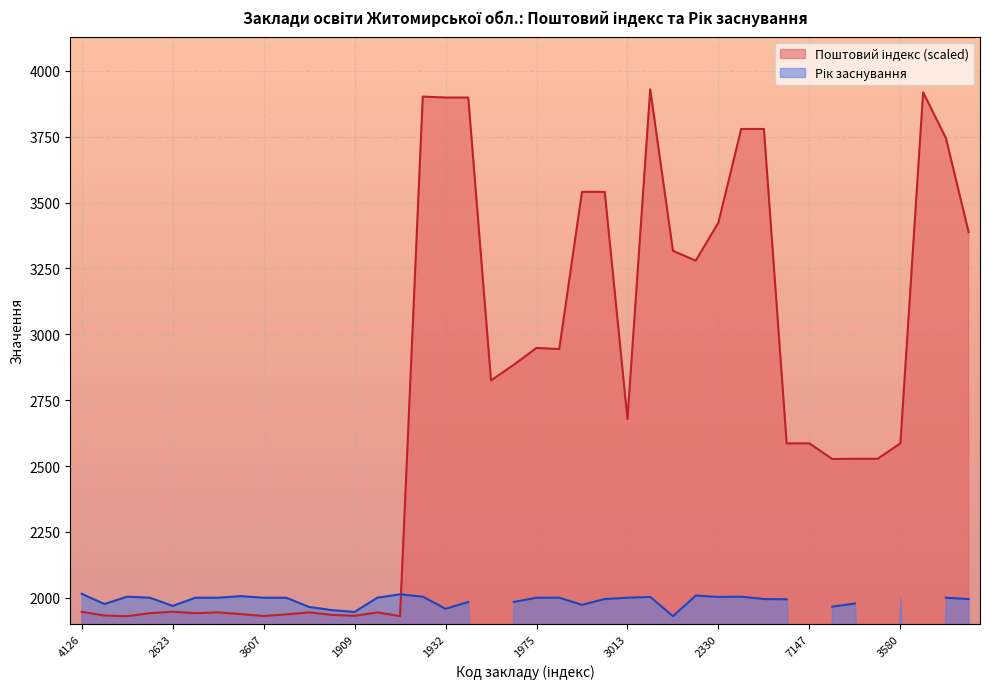

Reading right to left, list all the values displayed in this chart.

4111=3388.1	3288=3745.6	6845=3918.7	3580=2585.9	7103=2527.4	3161=2527.4	2014=2526.8	7147=2585.9	2486=2585.9	7158=3779.6	2074=3779.6	2330=3424.5	3822=3279.4	1957=3317.0	2213=3930.0	3013=2678.4	7167=3540.9	1733=3540.9	3884=2944.0	1975=2948.2	2318=2884.3	6835=2824.7	2621=3899.0	1932=3899.0	6840=3902.5	4292=1930.0	2030=1944.3	1909=1931.2	2500=1934.8	1951=1944.3	3546=1936.6	3607=1930.6	4419=1937.8	3940=1944.3	3895=1941.3	2623=1946.7	3933=1941.3	2610=1930.0	2572=1932.4	4126=1946.7